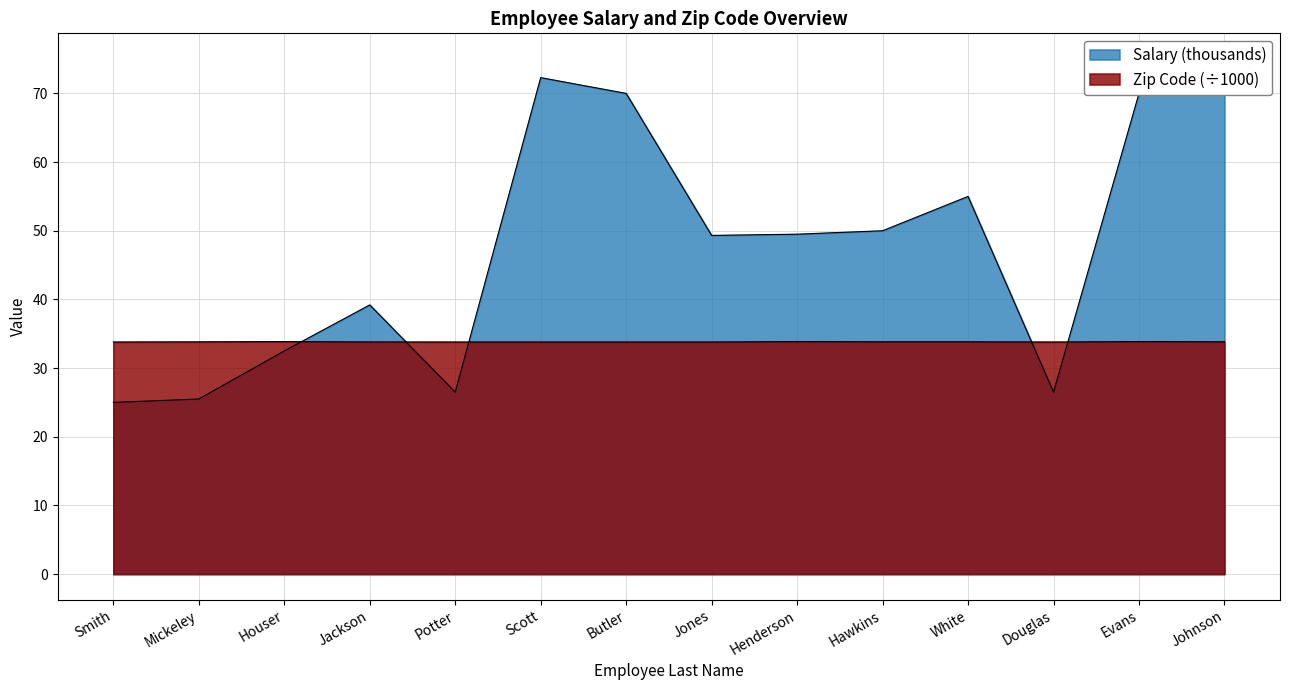

True or false: Zip has a value of 33.9 at Houser.

True